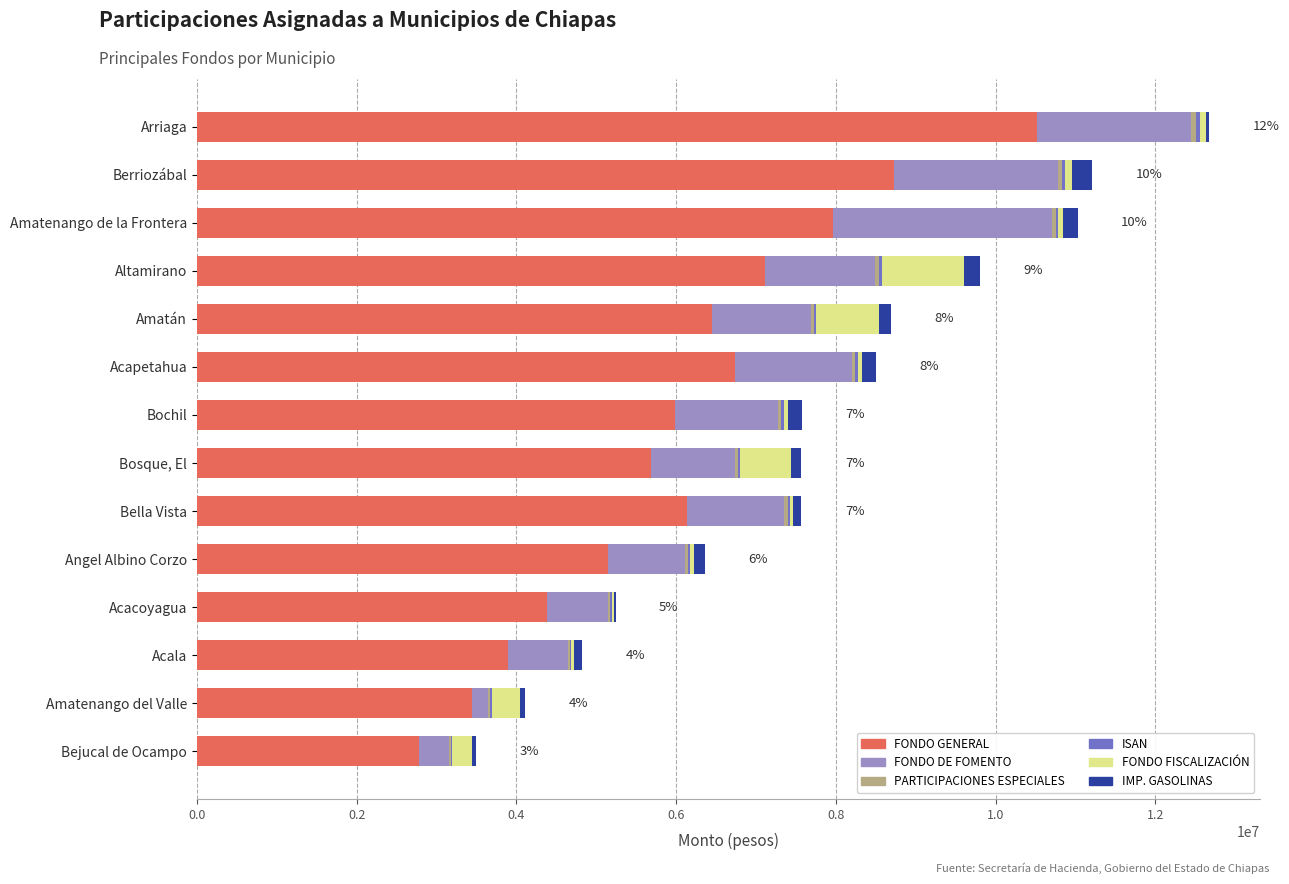

Count the number of categories in the chart.

14